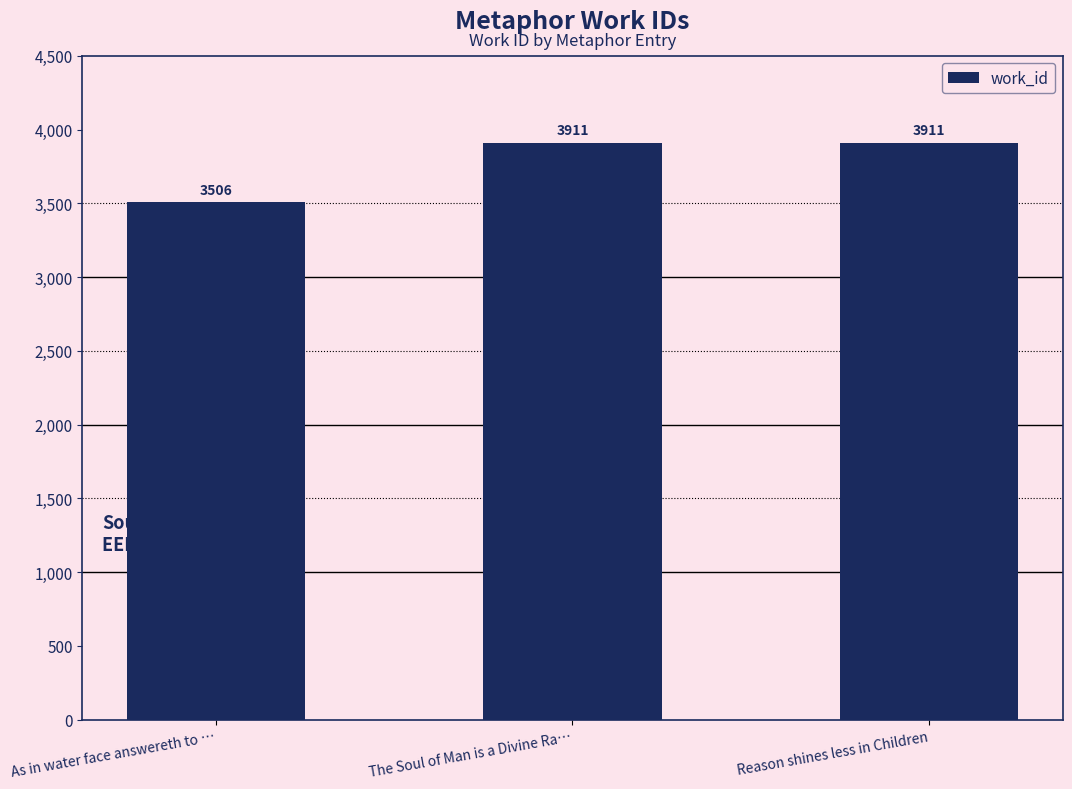

Which has a higher value, The Soul of Man is a Divine Ra… or As in water face answereth to …?

The Soul of Man is a Divine Ra…